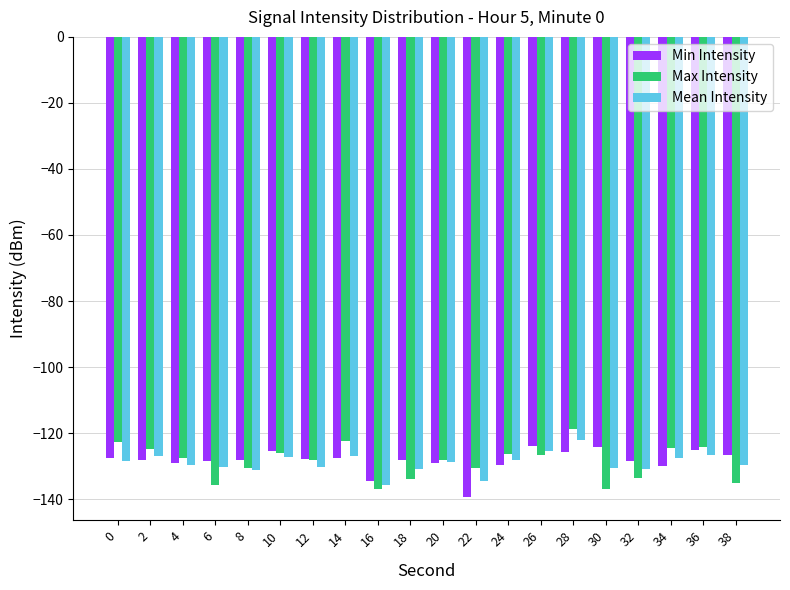

The Max Intensity series shows -187.7 at 2. True or false?

False